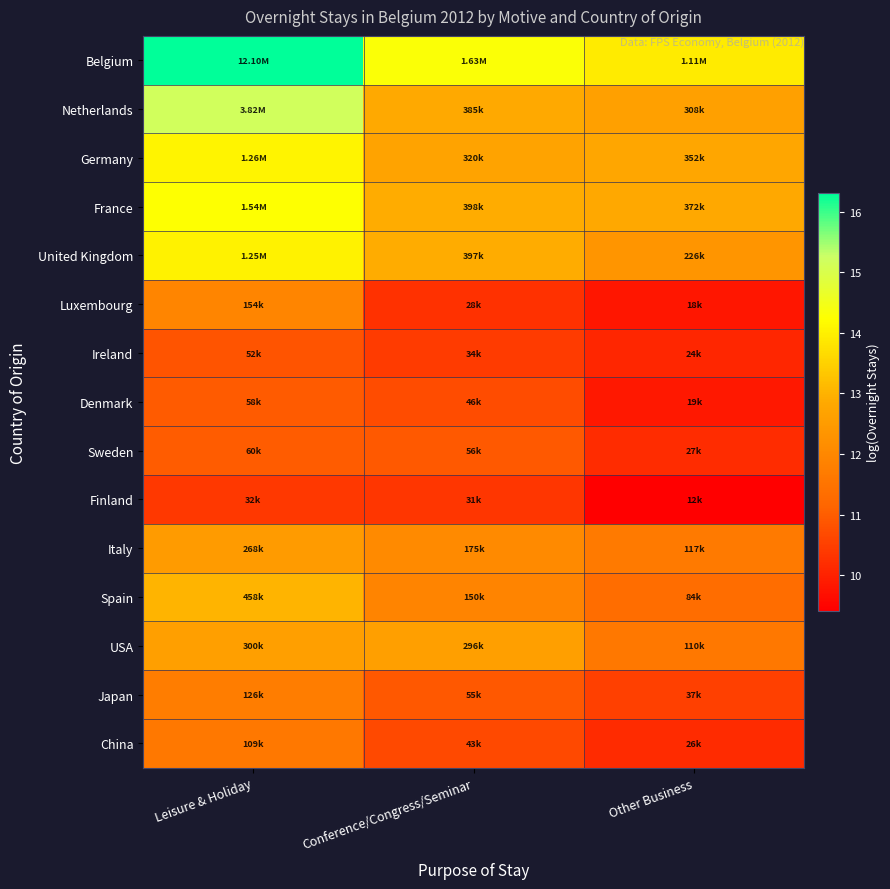

Which has a higher value, Other Business or Conference/Congress/Seminar?

Conference/Congress/Seminar